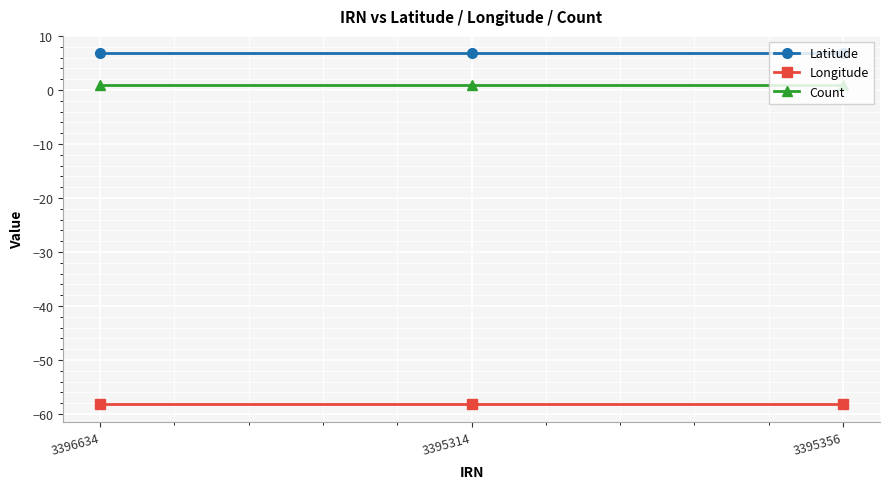

The Longitude series shows -77.8 at 3396634. True or false?

False